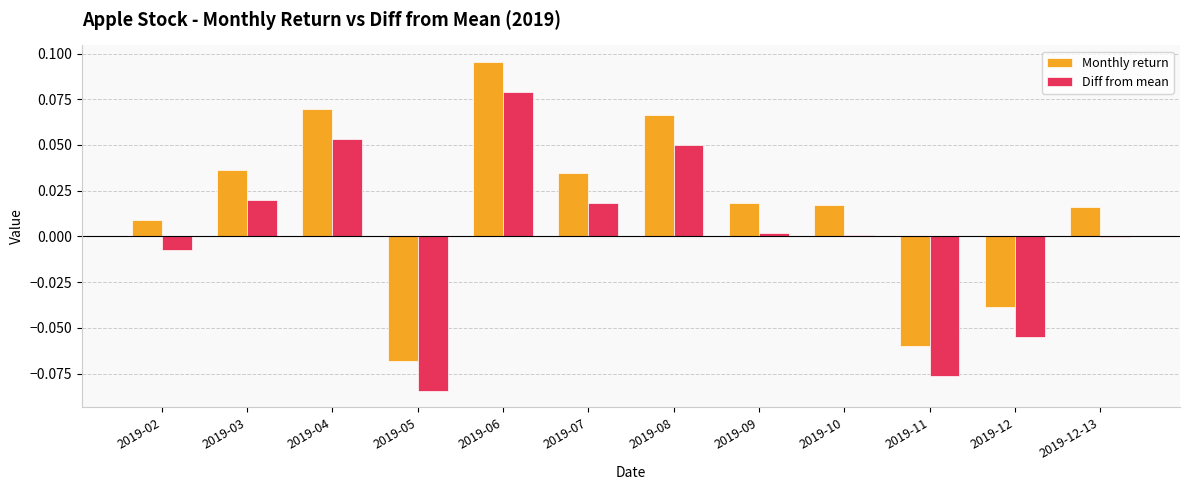

Which category has the highest value across all series?

2019-06